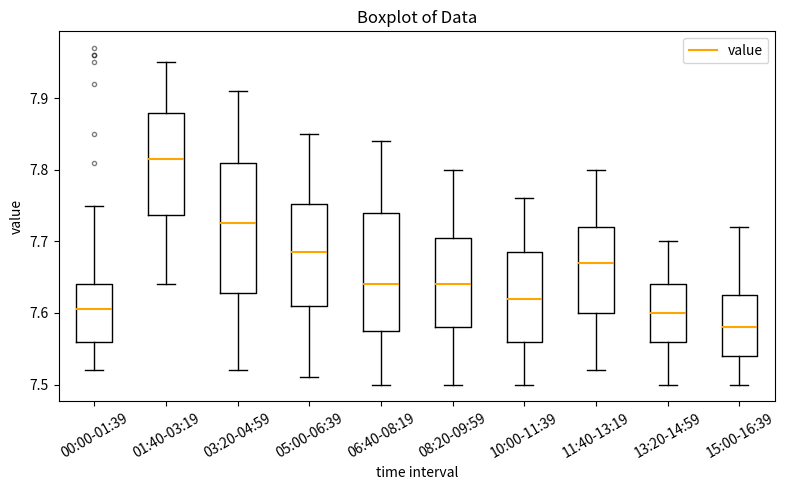

Where is the upper edge of the box for 10:00-11:39 on the y-axis? The values are not printed on the chart, so give them approximately, as read against the axis.

7.69